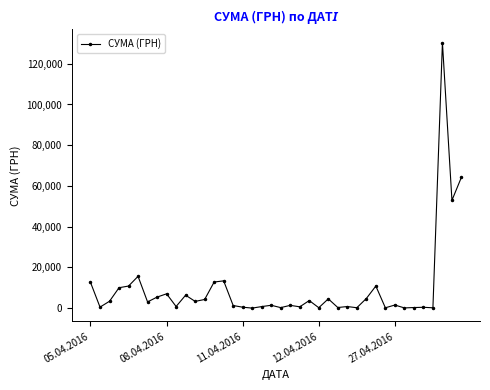

What is the difference between the maximum and minimum values?

130357.3